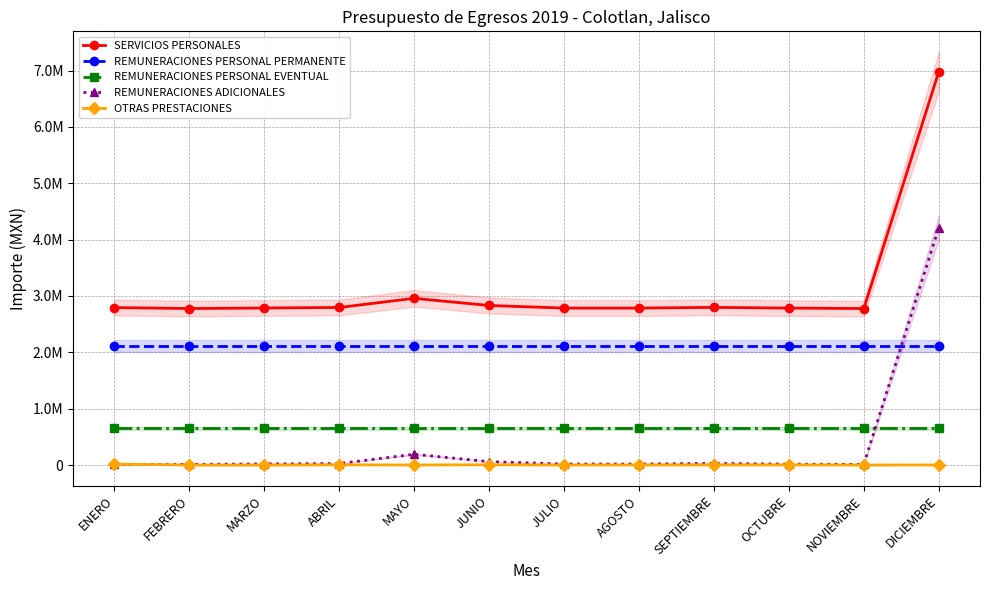

True or false: SERVICIOS PERSONALES has a value of 2795418.4 at ABRIL.

True